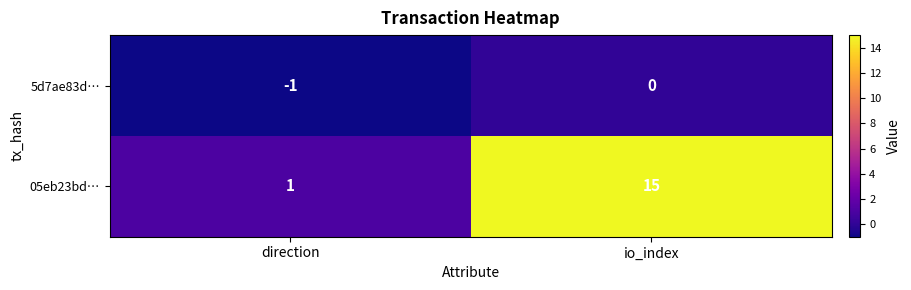

Which series has the widest spread of values?

05eb23bd…